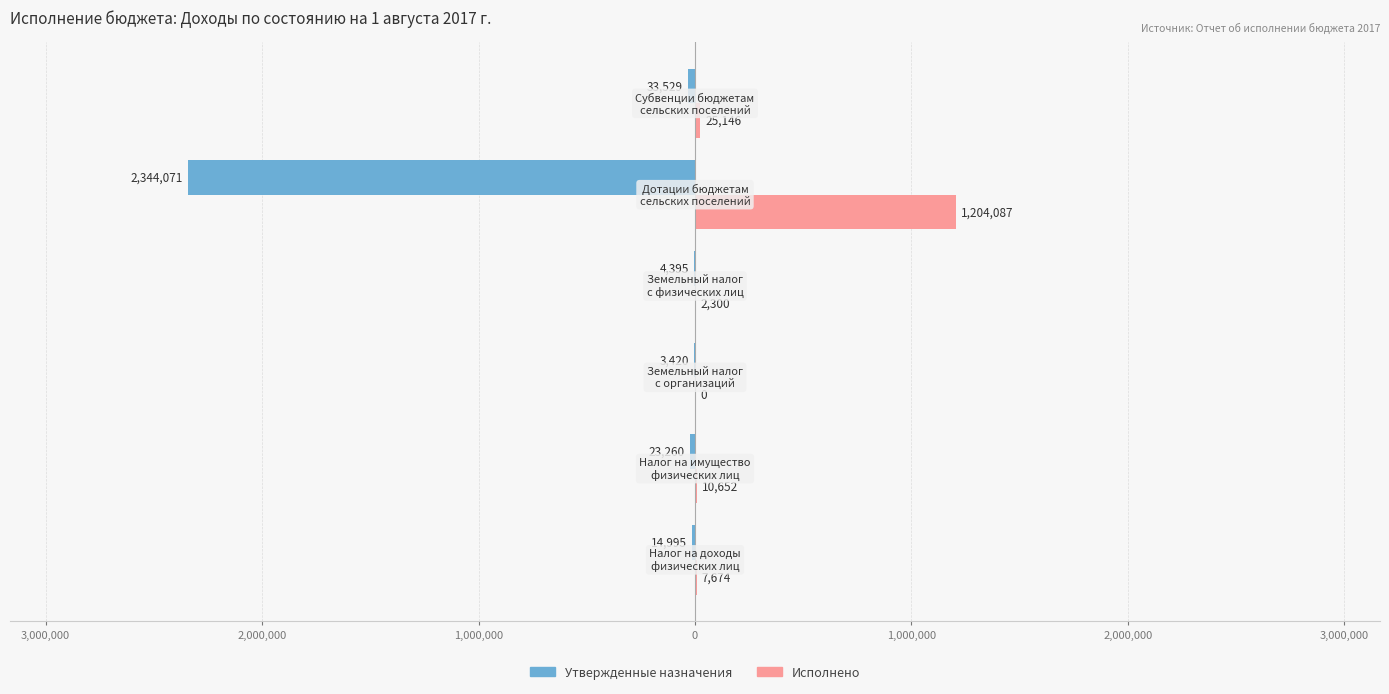

What are all the series names shown in the legend?

Утвержденные назначения, Исполнено